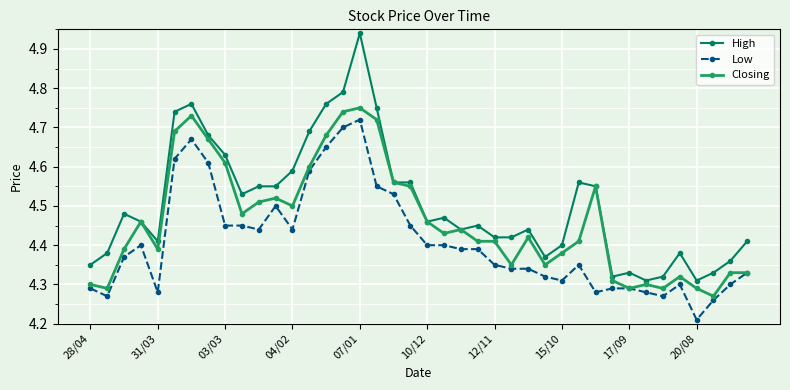

List the series in order of their overall mean, highest first.

High, Closing, Low